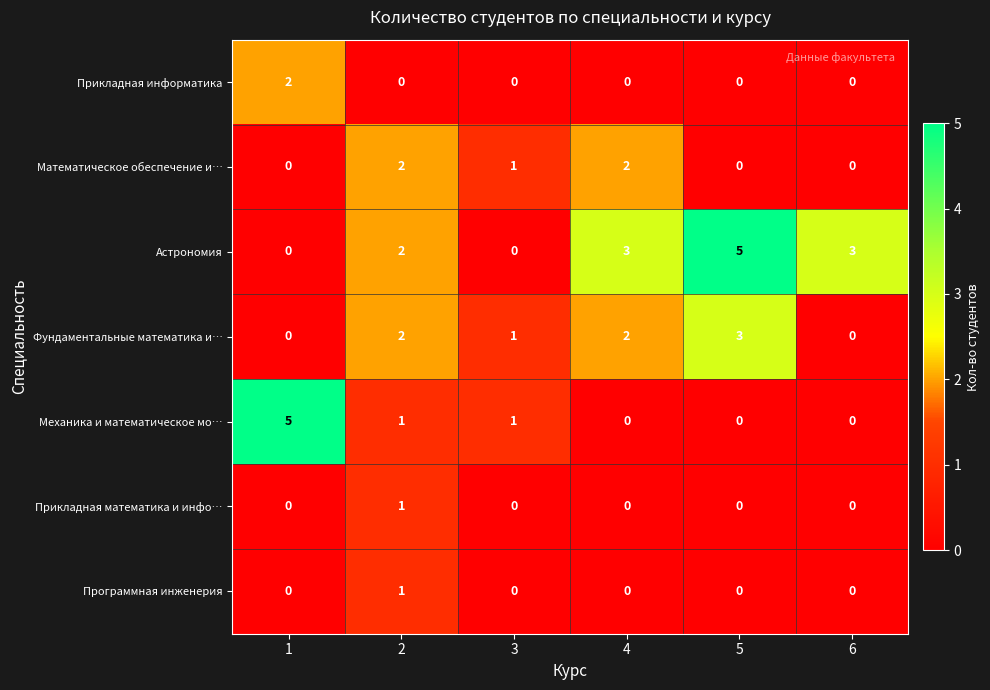

What is the greatest value displayed?

5